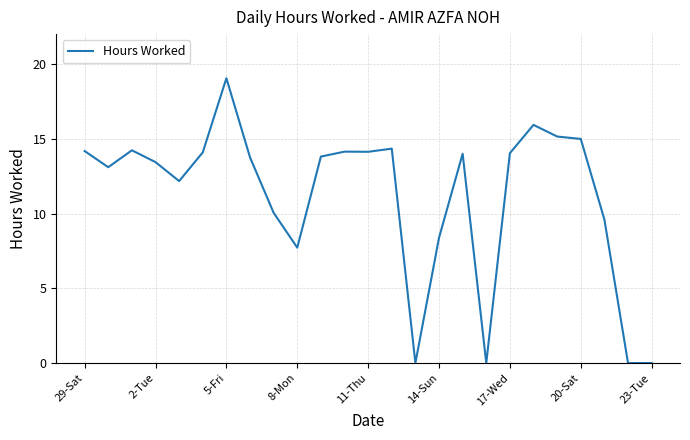

What is the greatest value displayed?

19.1